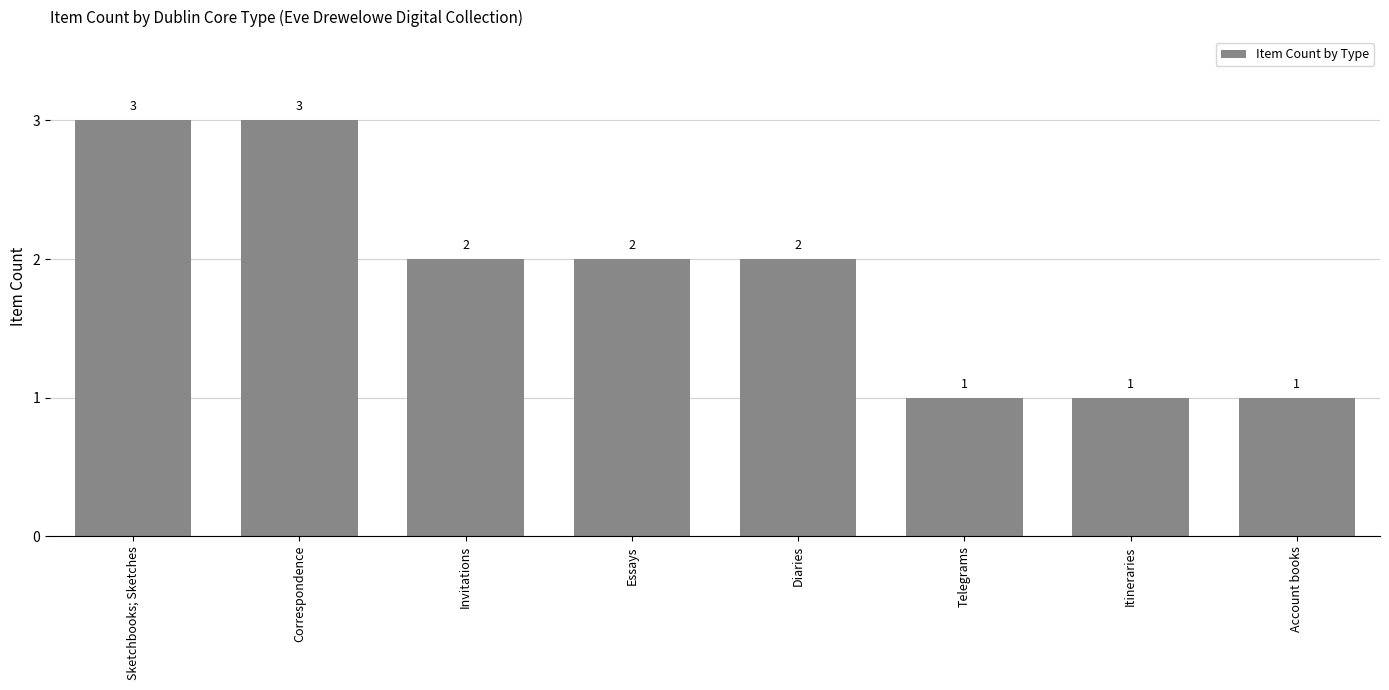

Are the bars horizontal?

No